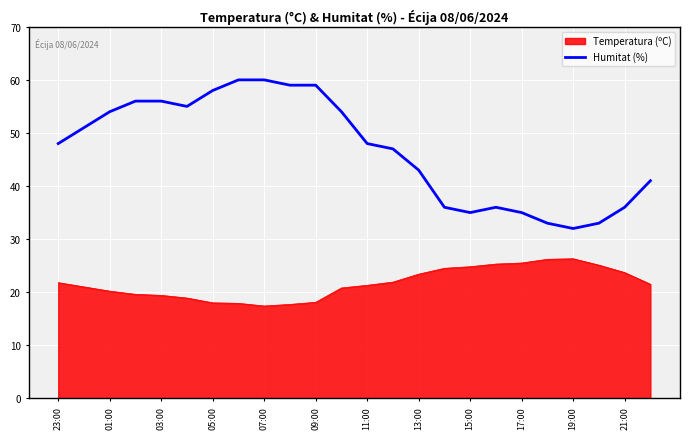

What is the highest value of the Humitat (%) series?

60.0